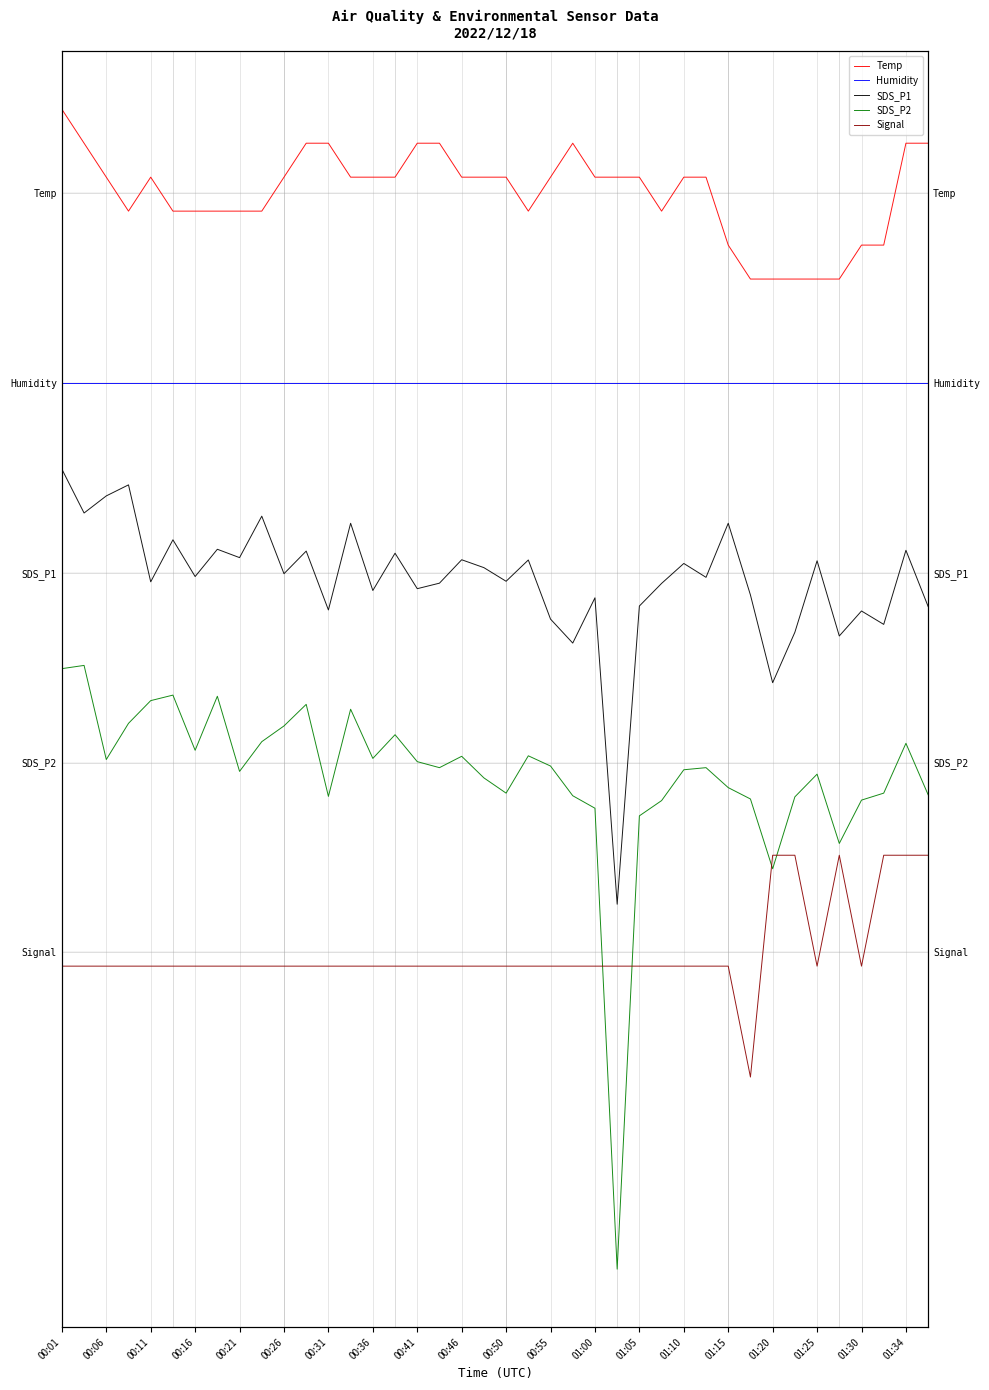

What is the value of the SDS_P2 point at the 18th from the left?

-1.5